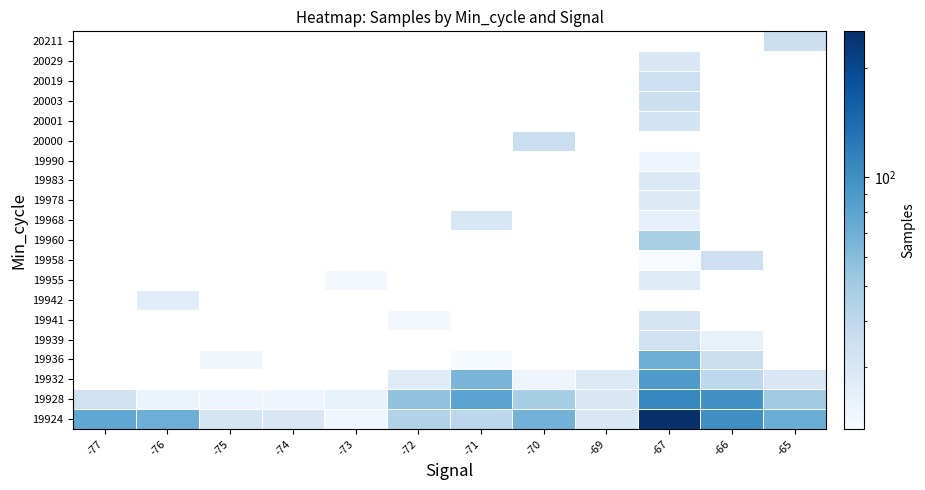

How many data points in 19932 are above 27?

6